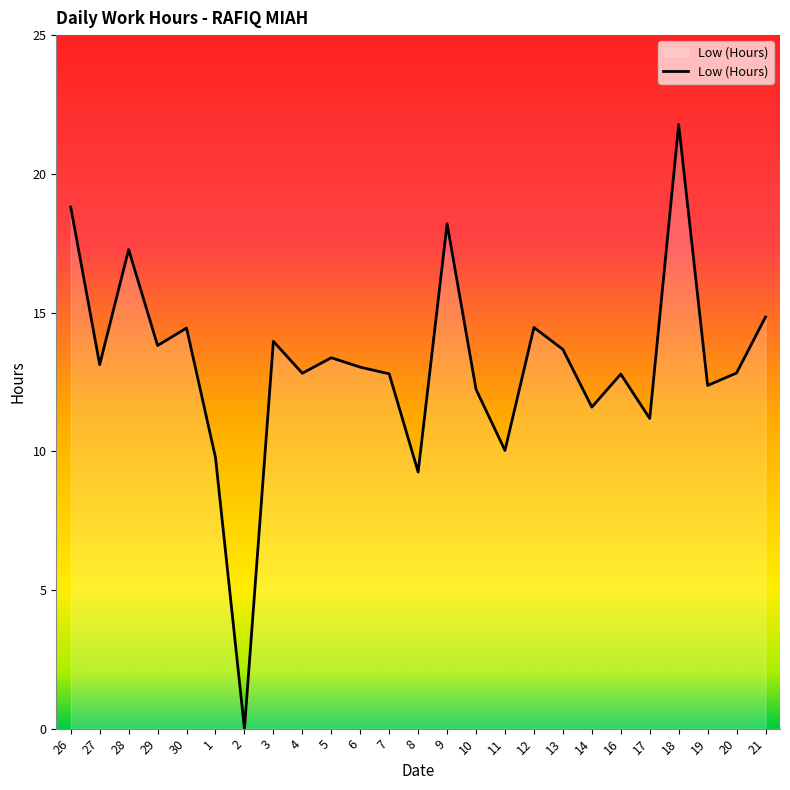

What is the difference between the maximum and minimum values?

21.8